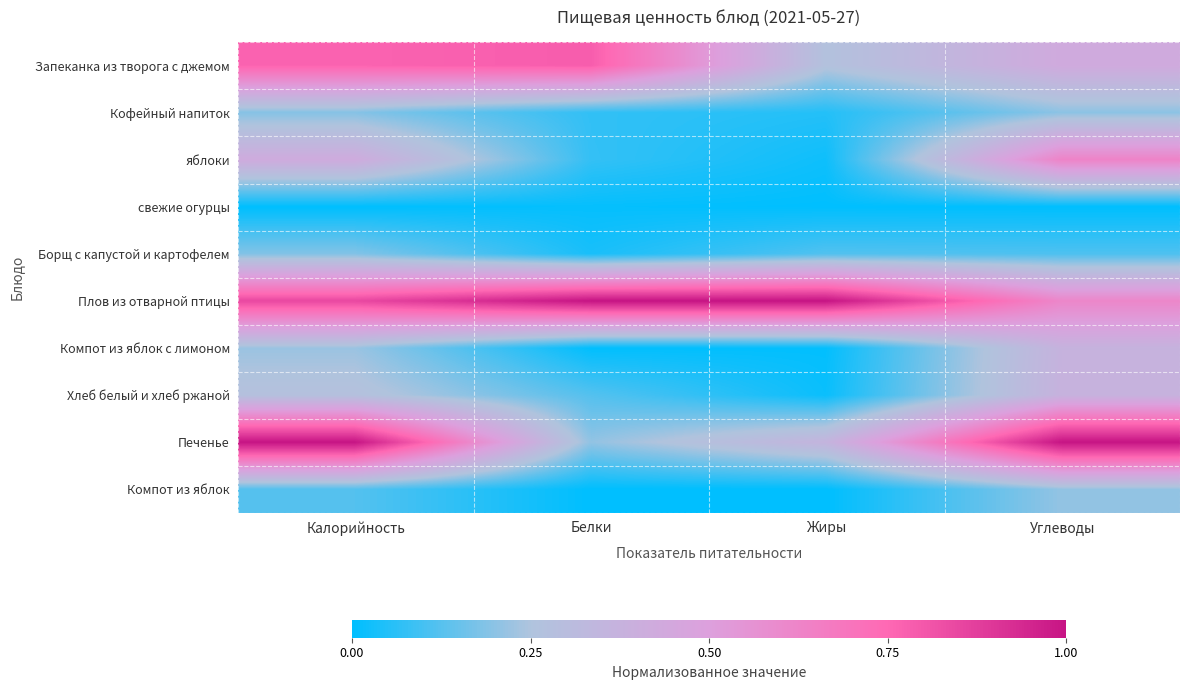

Reading left to right, list all the values displayed in this chart.

Запеканка из творога с джемом: Калорийность=0.8	Белки=0.8	Жиры=0.3	Углеводы=0.4
Кофейный напиток: Калорийность=0.2	Белки=0.1	Жиры=0.1	Углеводы=0.2
яблоки: Калорийность=0.4	Белки=0.1	Жиры=0.0	Углеводы=0.6
свежие огурцы: Калорийность=0.0	Белки=0.0	Жиры=0.0	Углеводы=0.0
Борщ с капустой и картофелем: Калорийность=0.2	Белки=0.0	Жиры=0.1	Углеводы=0.1
Плов из отварной птицы: Калорийность=0.8	Белки=1.0	Жиры=1.0	Углеводы=0.6
Компот из яблок с лимоном: Калорийность=0.2	Белки=0.0	Жиры=0.0	Углеводы=0.4
Хлеб белый и хлеб ржаной: Калорийность=0.3	Белки=0.1	Жиры=0.0	Углеводы=0.4
Печенье: Калорийность=1.0	Белки=0.2	Жиры=0.4	Углеводы=1.0
Компот из яблок: Калорийность=0.1	Белки=0.0	Жиры=0.0	Углеводы=0.2